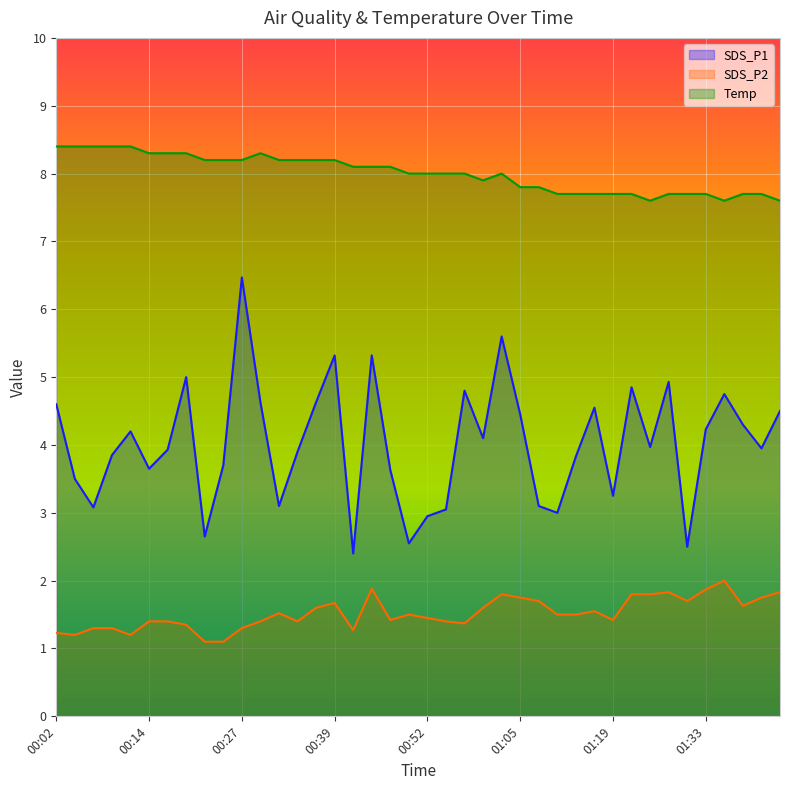

What is the label of the 23rd point from the right?

00:44